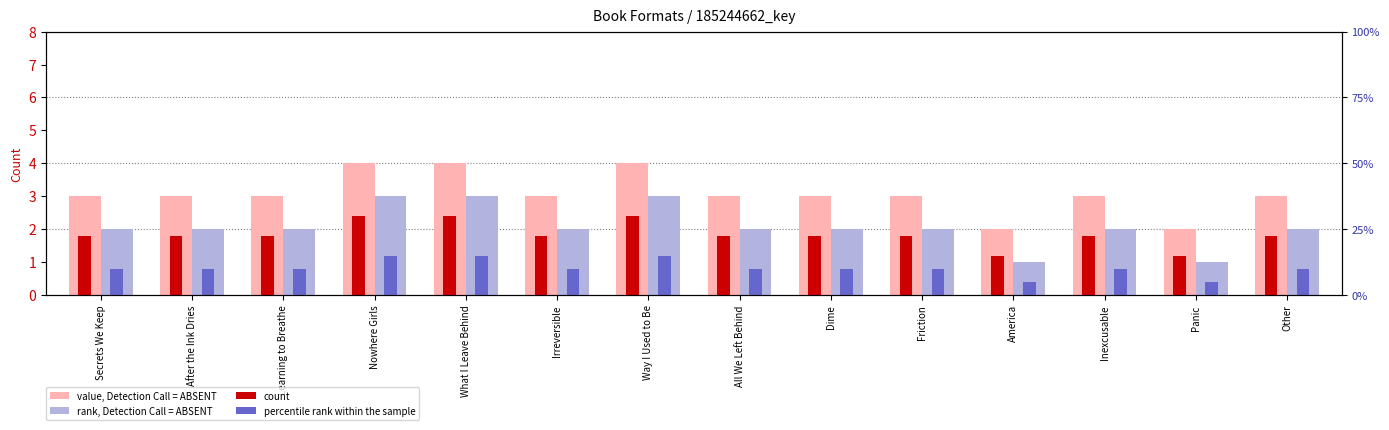

Reading left to right, what are all the values shown in this chart?

value, Detection Call = ABSENT: 3.0	3.0	3.0	4.0	4.0	3.0	4.0	3.0	3.0	3.0	2.0	3.0	2.0	3.0
rank, Detection Call = ABSENT: 2.0	2.0	2.0	3.0	3.0	2.0	3.0	2.0	2.0	2.0	1.0	2.0	1.0	2.0
count: 1.8	1.8	1.8	2.4	2.4	1.8	2.4	1.8	1.8	1.8	1.2	1.8	1.2	1.8
percentile rank within the sample: 0.8	0.8	0.8	1.2	1.2	0.8	1.2	0.8	0.8	0.8	0.4	0.8	0.4	0.8